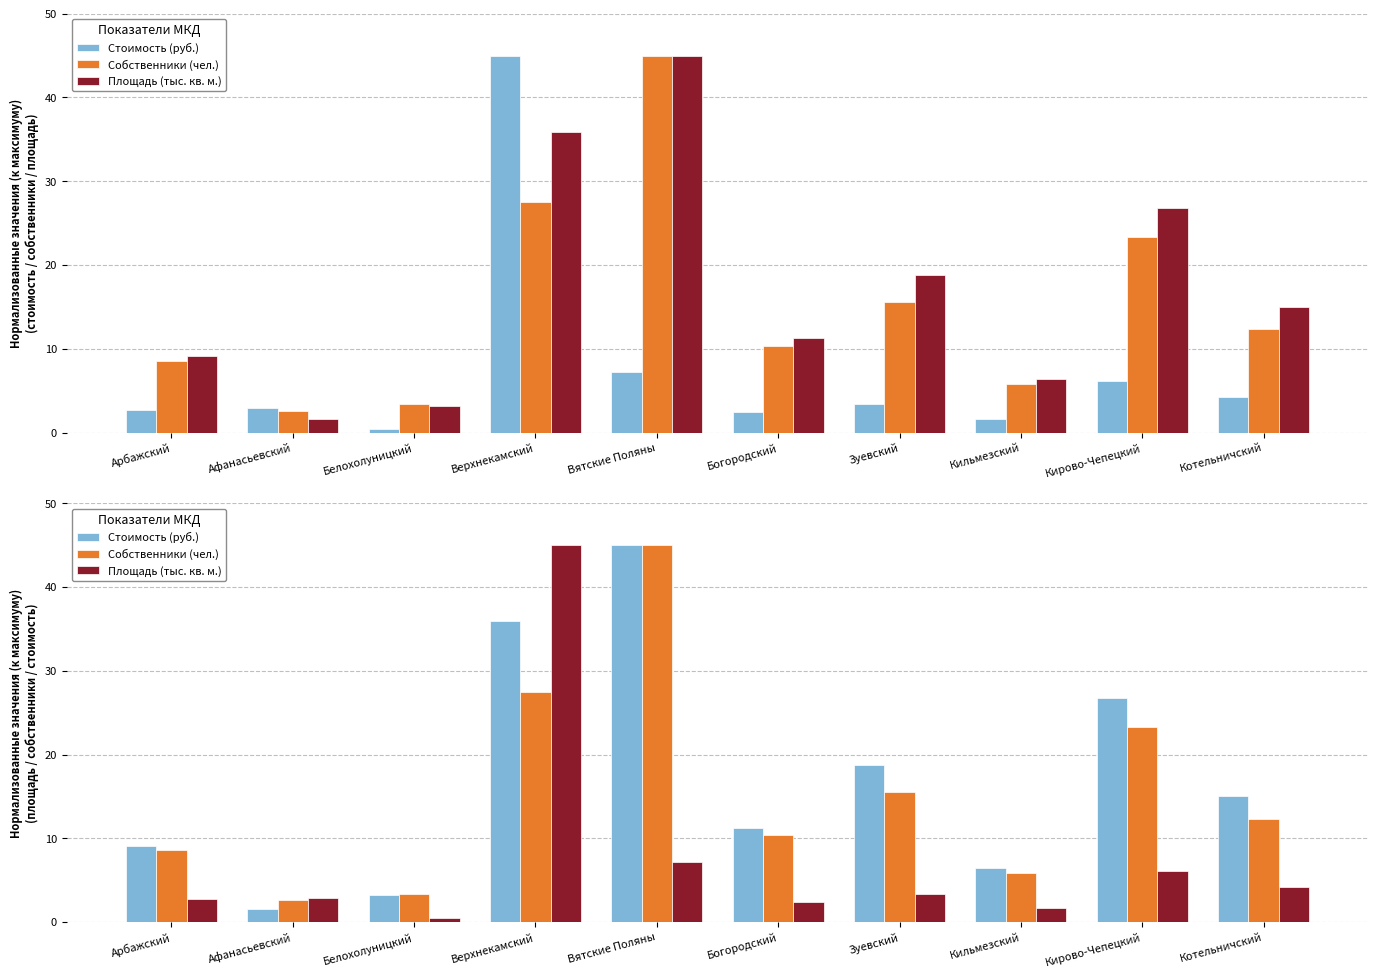

What is the label of the 5th bar from the left?

Вятские Поляны